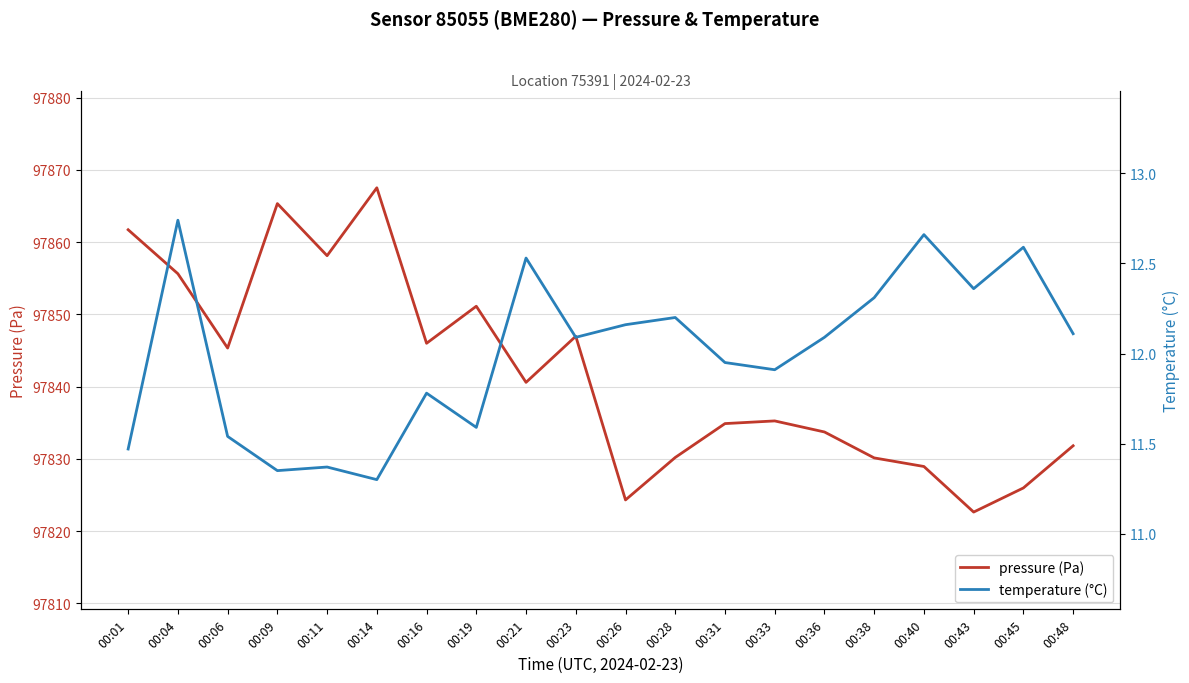

Is this an area chart (filled region under the line)?

No